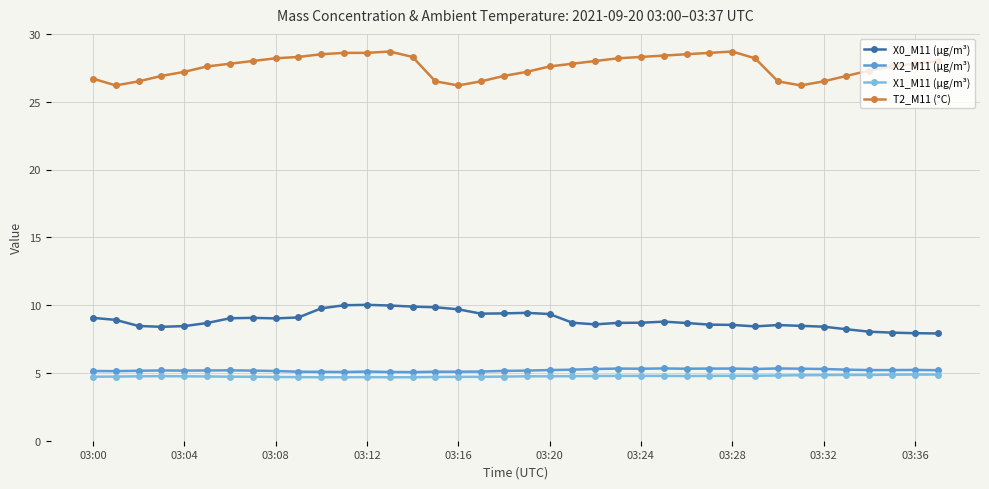

What is the value of the T2_M11 (°C) point at the 16th from the left?

26.5